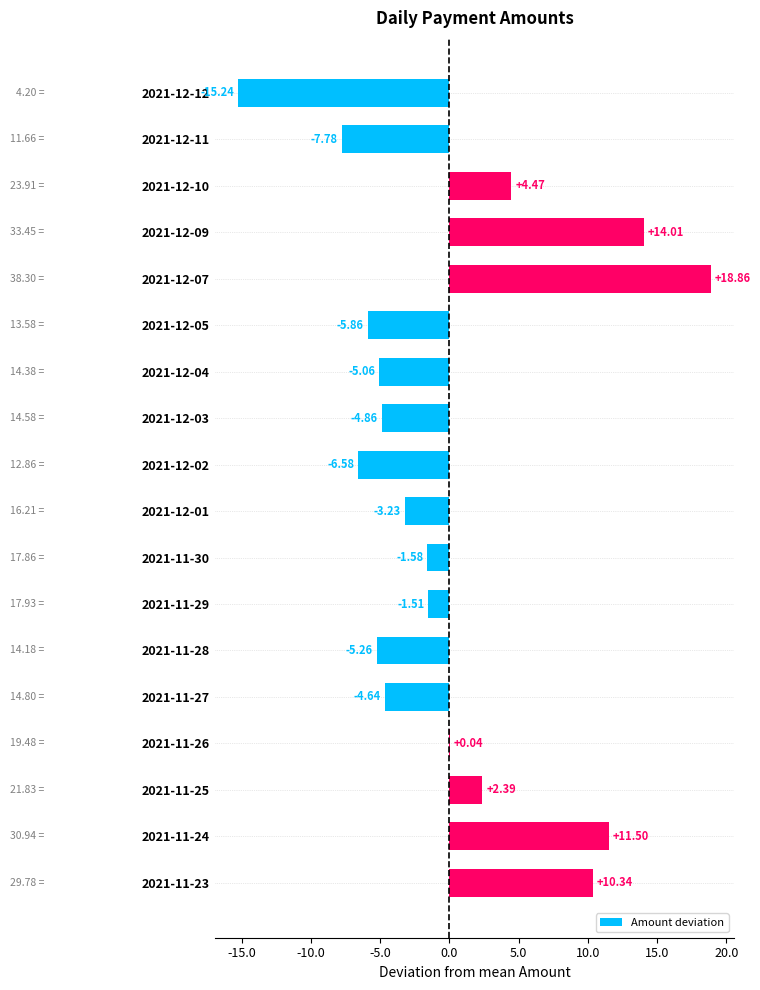

How many distinct data groups are displayed?

1